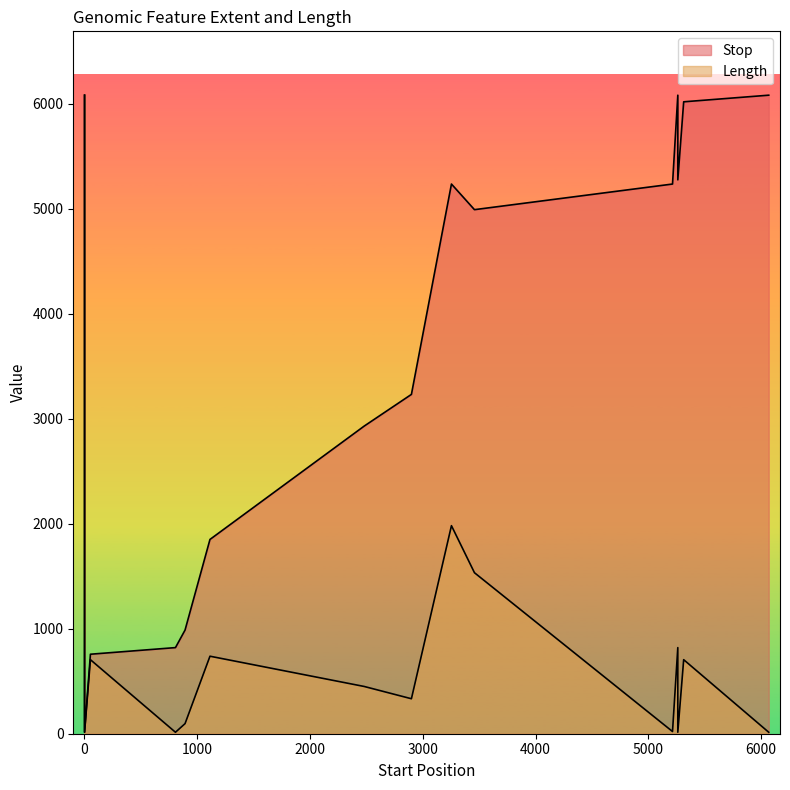

List the series in order of their overall mean, lowest first.

Length, Stop